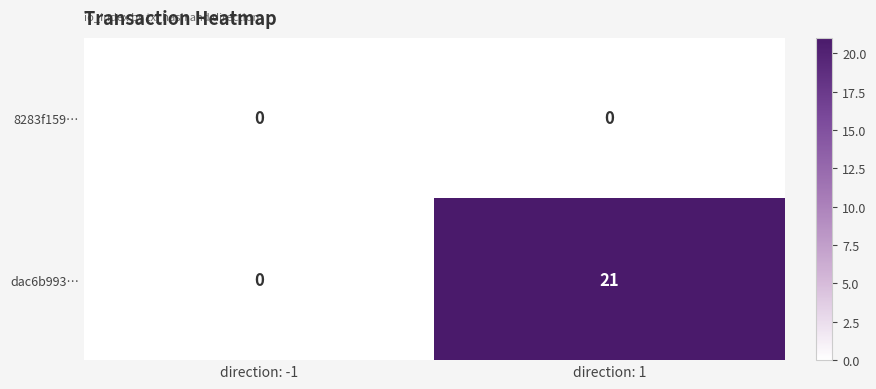

List the series in order of their overall mean, lowest first.

8283f159…, dac6b993…